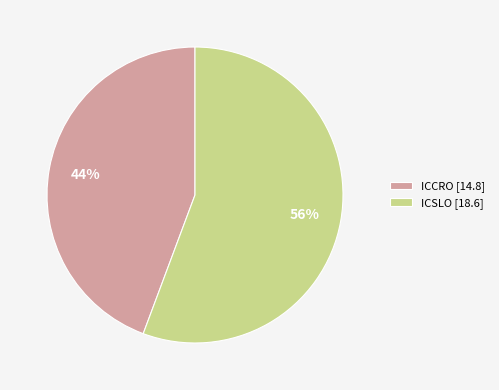

What is the largest slice in the pie chart?

ICSLO [18.6]